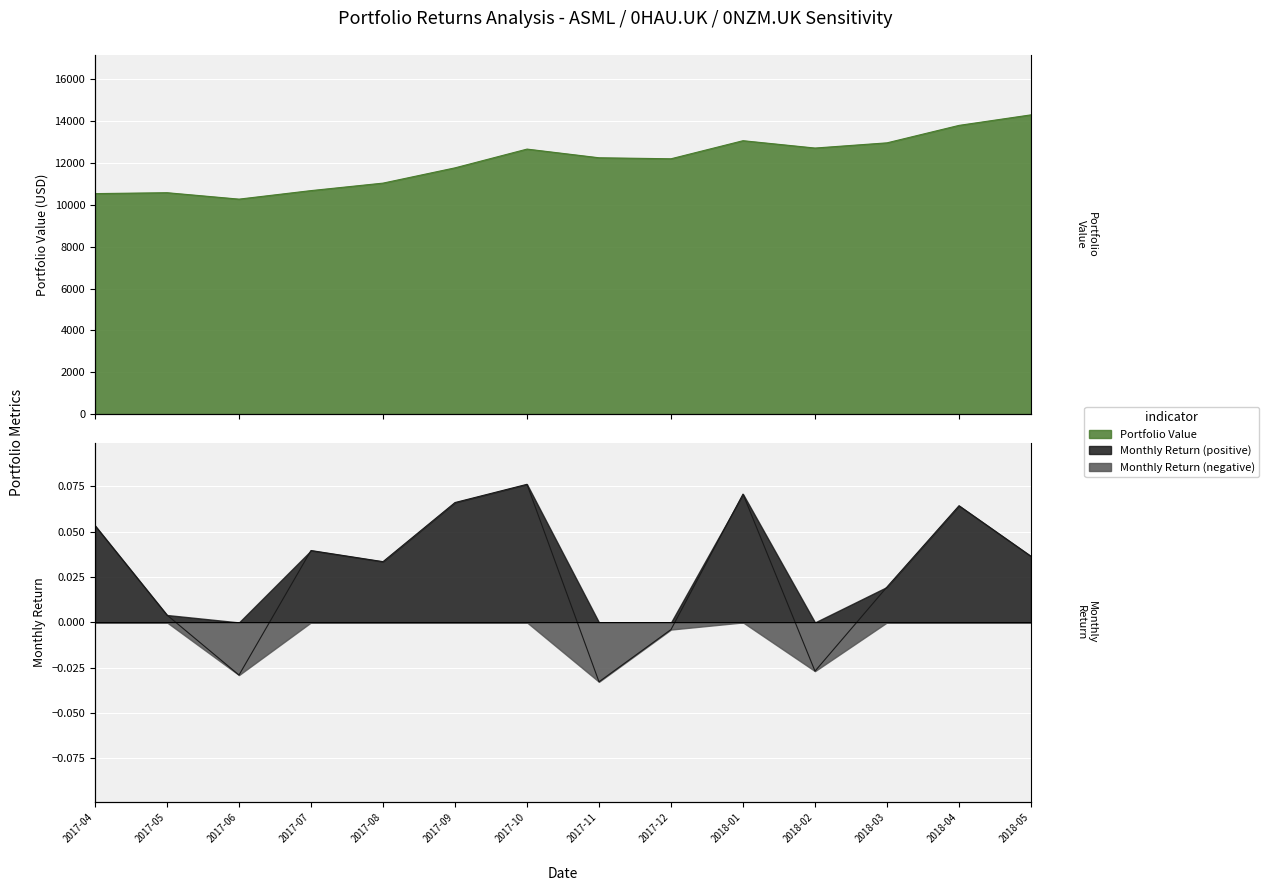

Which has a higher value, 2017-09 or 2017-08?

2017-09